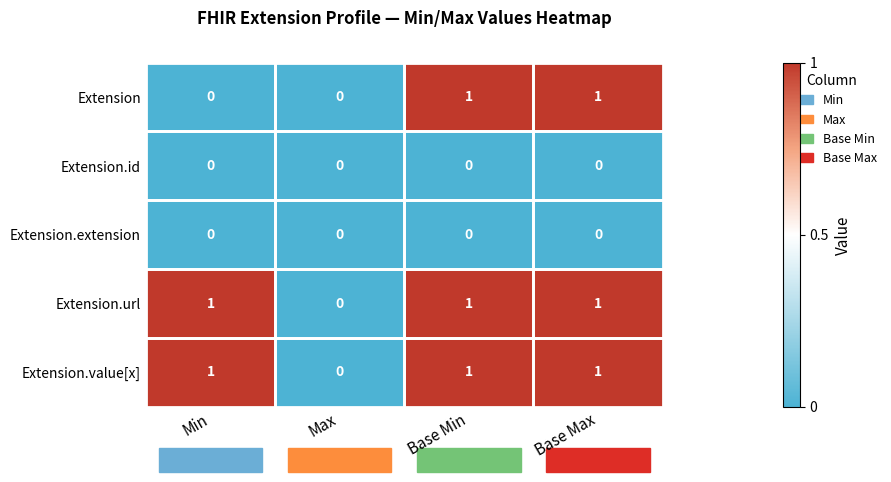

Which series changed the most between Min and Base Max?

Extension